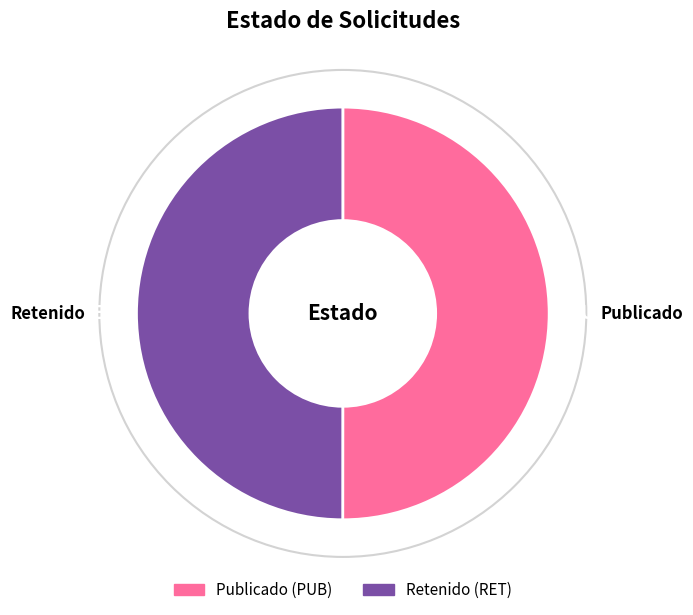

What is the ratio of the value at PUB to the value at RET?

1.0